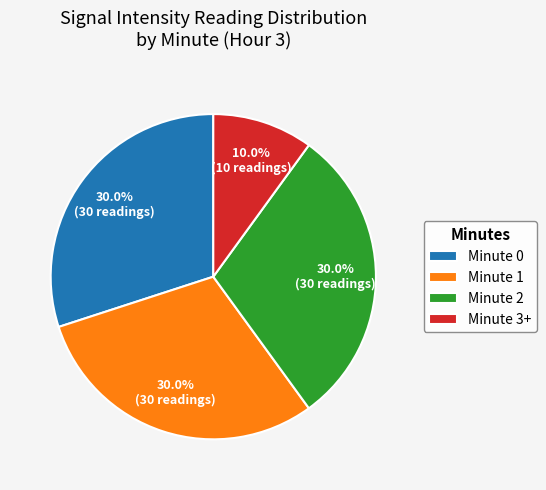

Is the sum of Minute 3+ and Minute 2 greater than half?

No